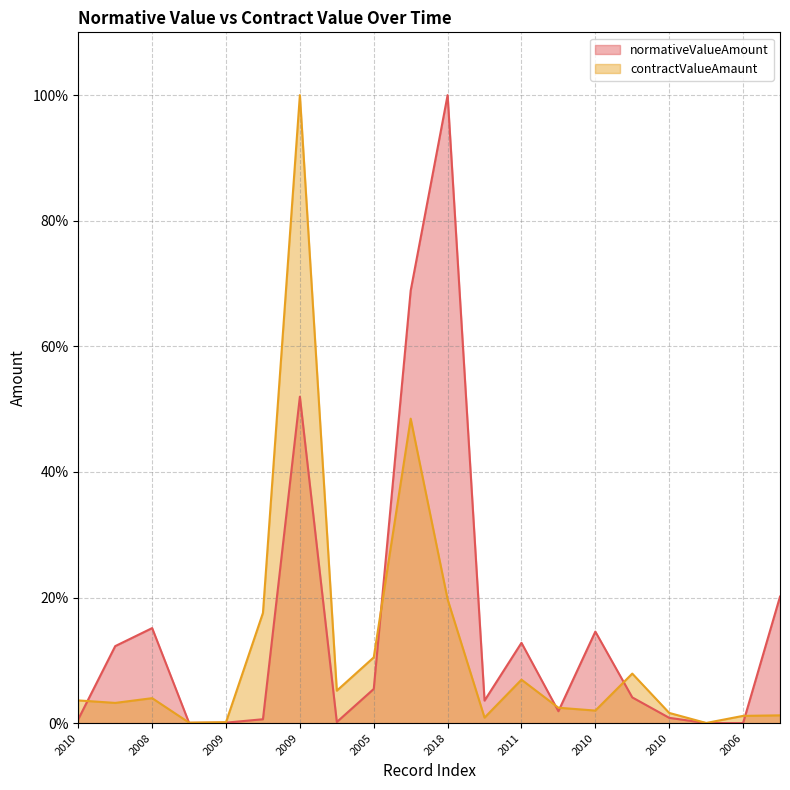

Does the chart display data point markers on the line(s)?

No